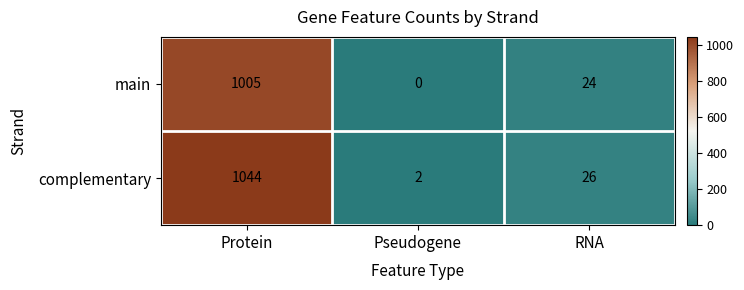

Reading left to right, transcribe all the data shown in this chart.

main: 1005	0	24
complementary: 1044	2	26